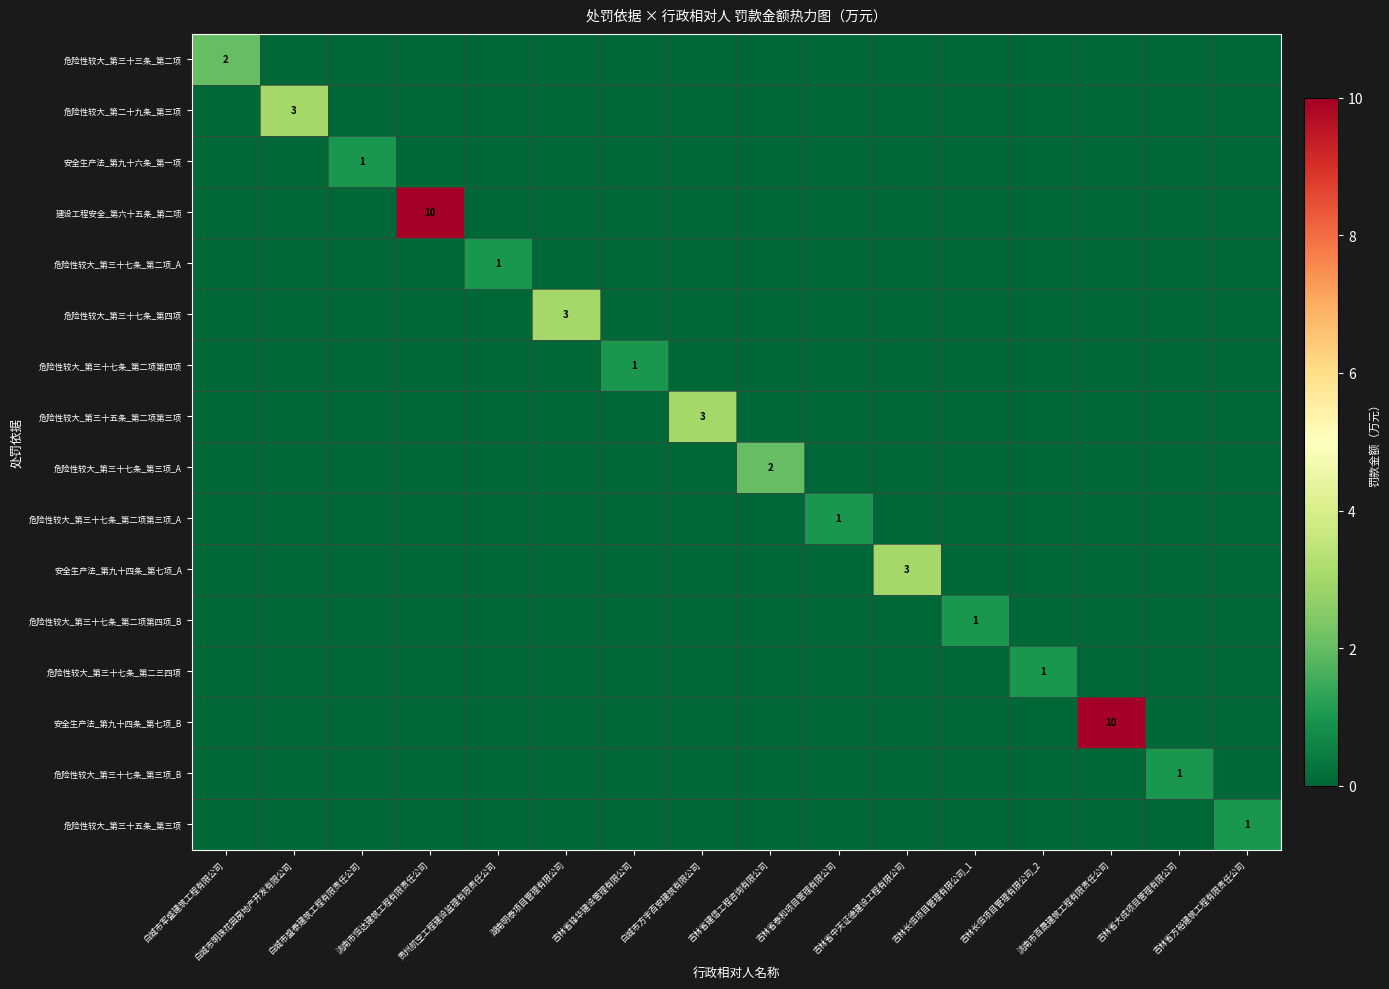

Is the value of 危险性较大_第二十九条_第三项 at 吉林省锋华建设管理有限公司 greater than the value of 危险性较大_第三十五条_第三项 at 吉林省泰和项目管理有限公司?

No